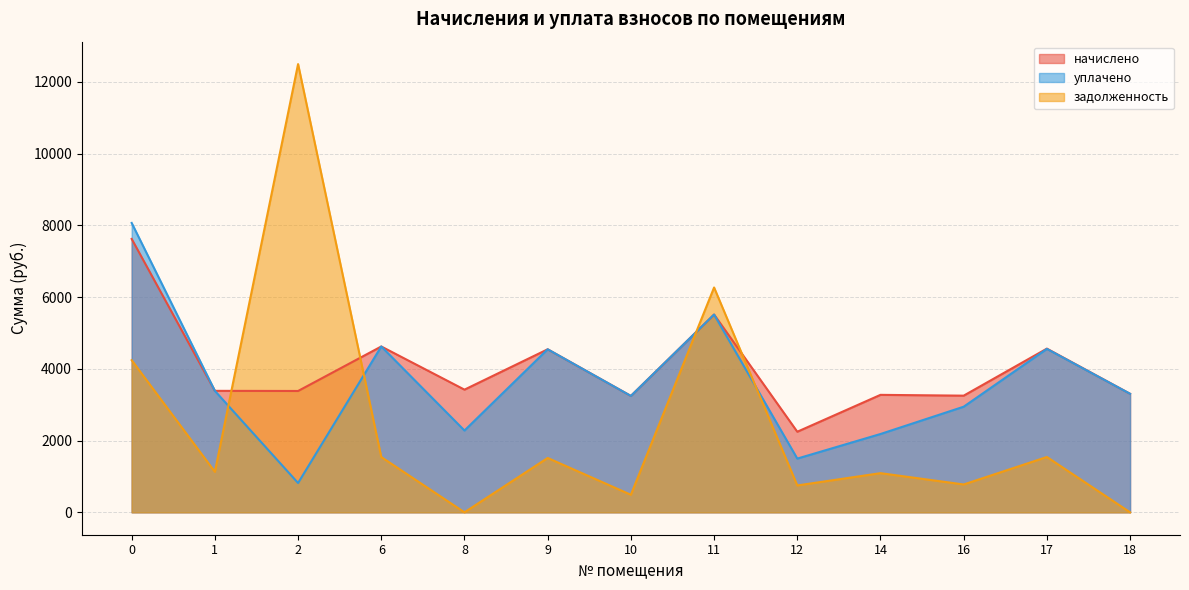

At how many categories does at least one series exceed 11607?

1